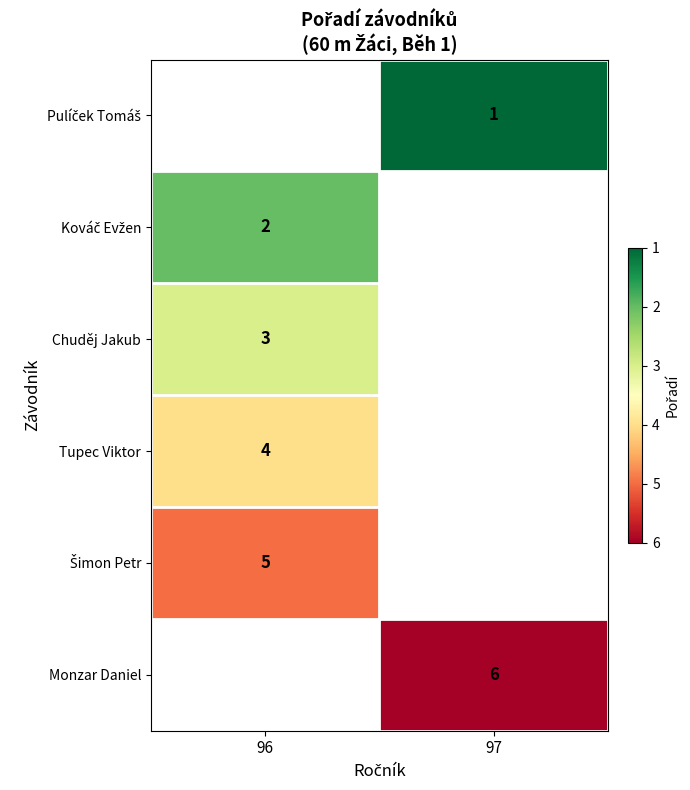

The Tupec Viktor series shows 4 at 96. True or false?

True